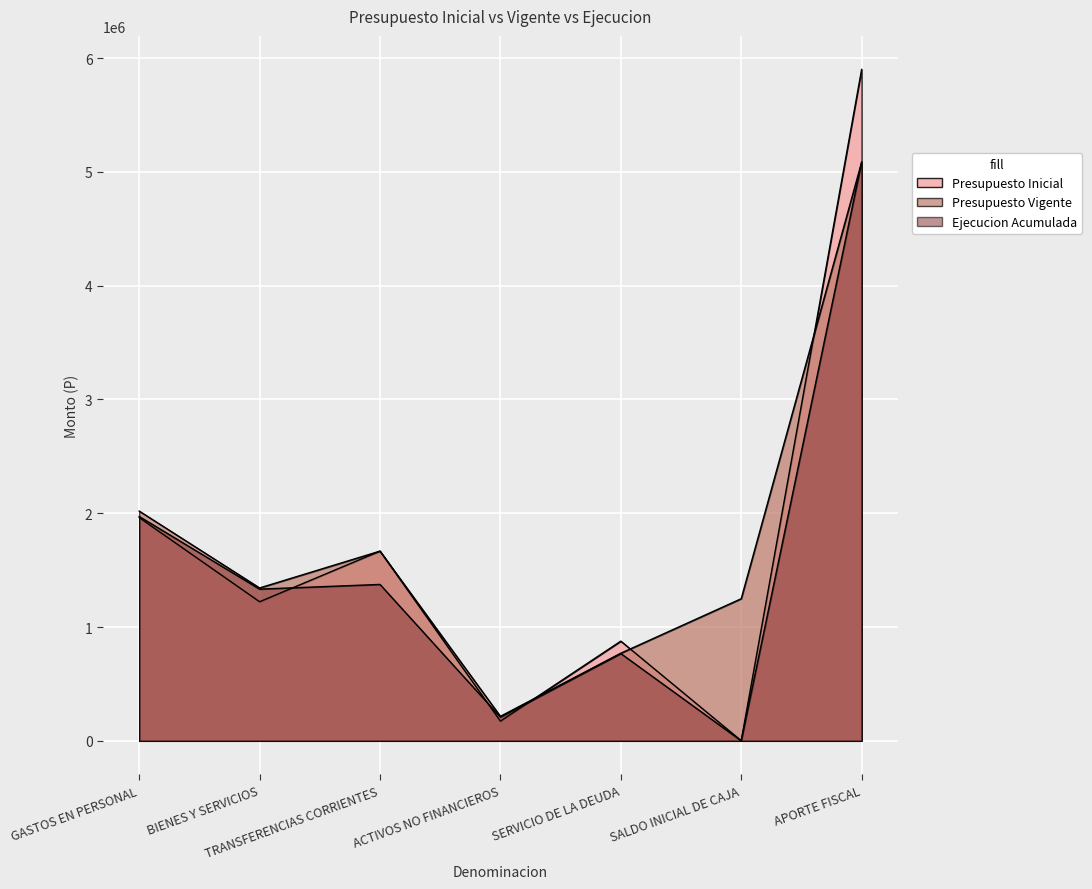

List the series in order of their overall mean, lowest first.

Ejecucion Acumulada, Presupuesto Inicial, Presupuesto Vigente